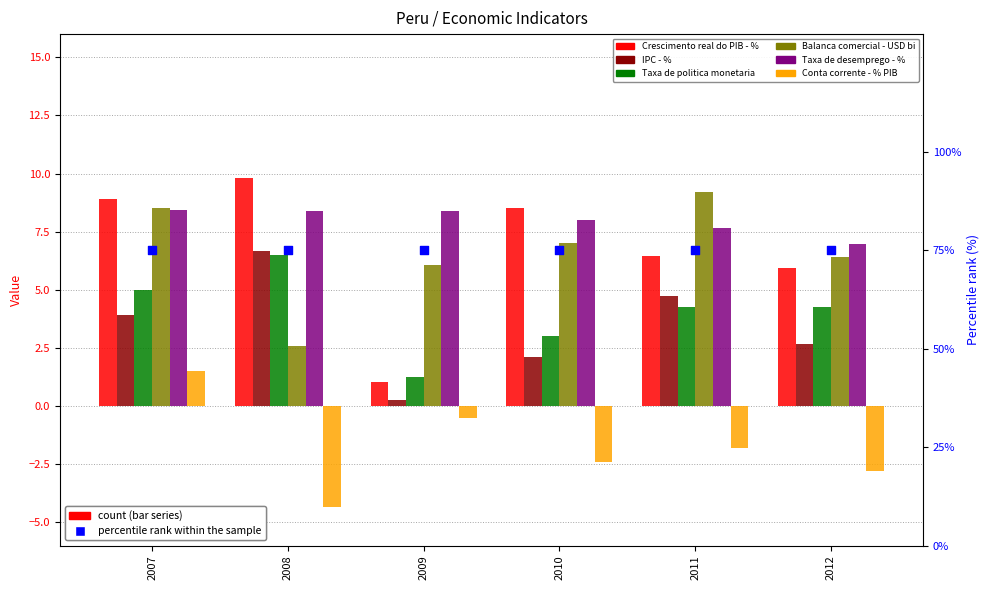

At which category is the sum across all series the highest?

2007